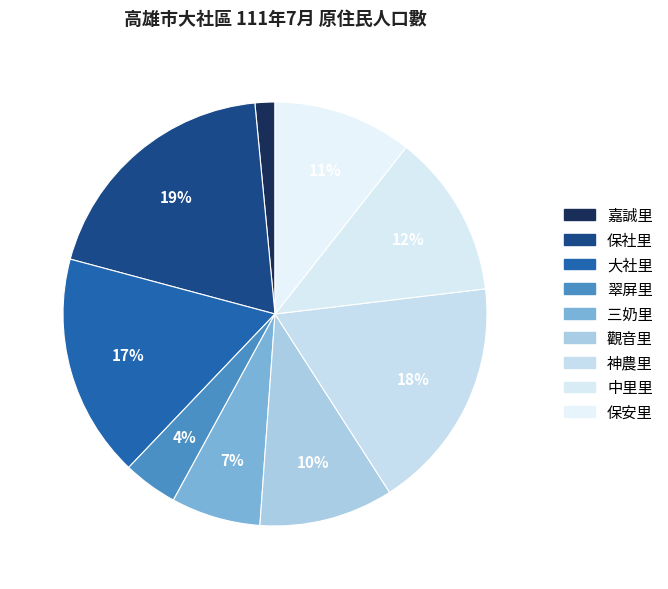

Is there a majority slice in this chart?

No